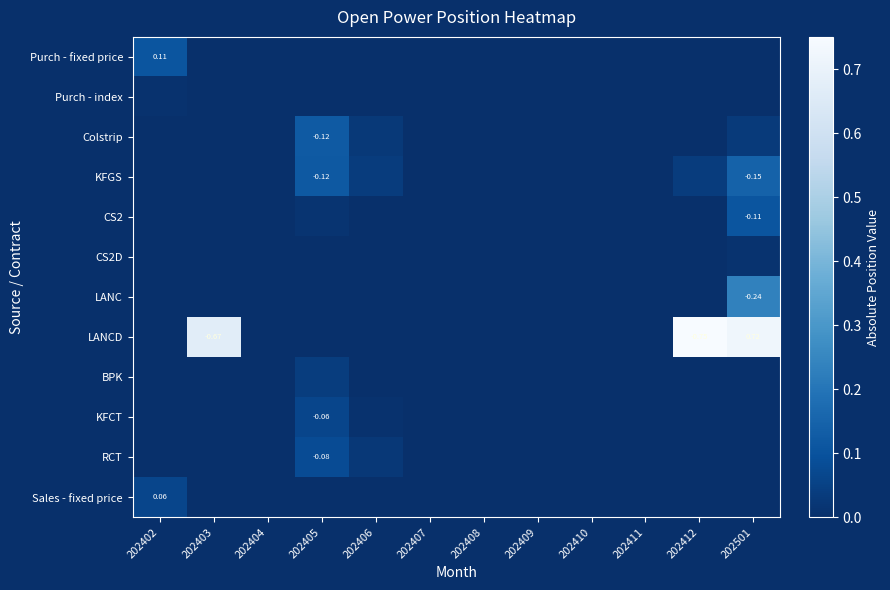

Is the value of BPK at 202405 greater than the value of KFCT at 202402?

Yes